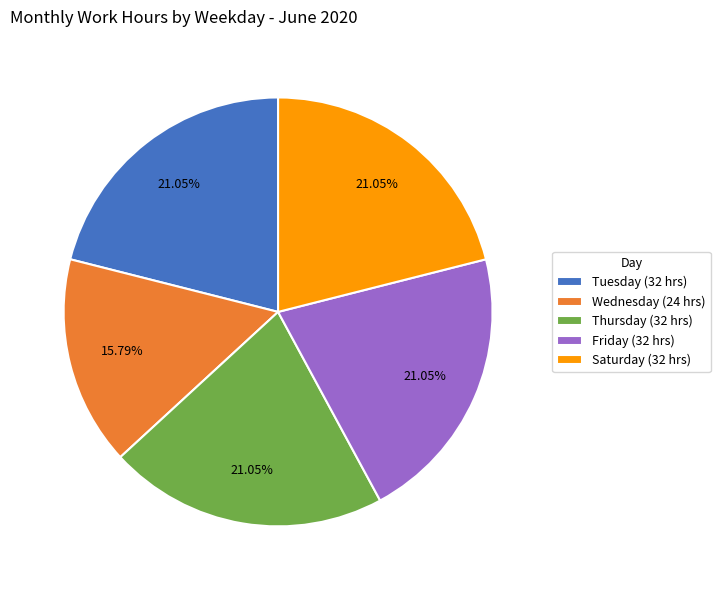

What is the ratio of the value at Saturday (32 hrs) to the value at Tuesday (32 hrs)?

1.0